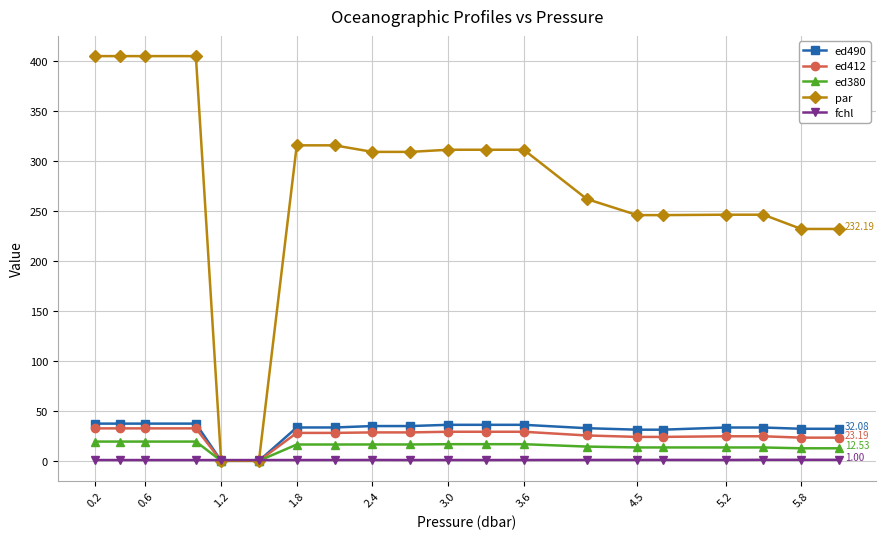

At how many categories does at least one series exceed 267?

11